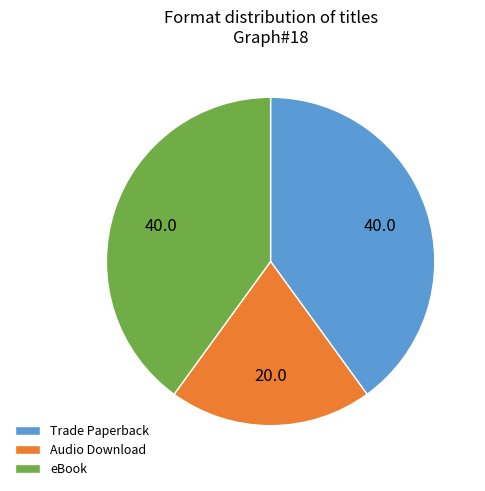

How many segments does this pie chart have?

3